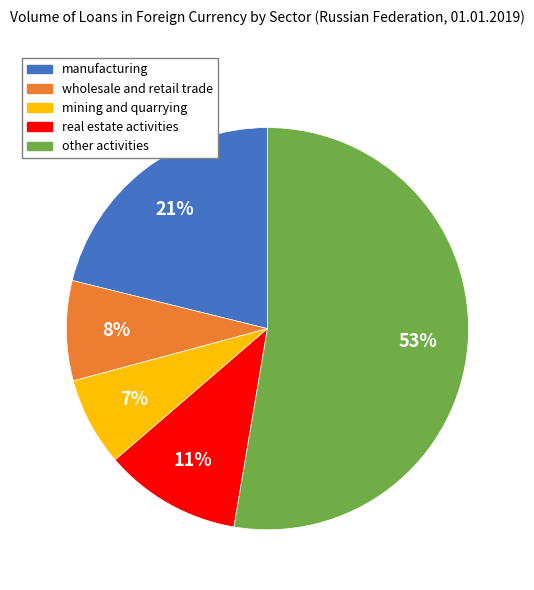

Which category has the smallest portion of the pie?

mining and quarrying